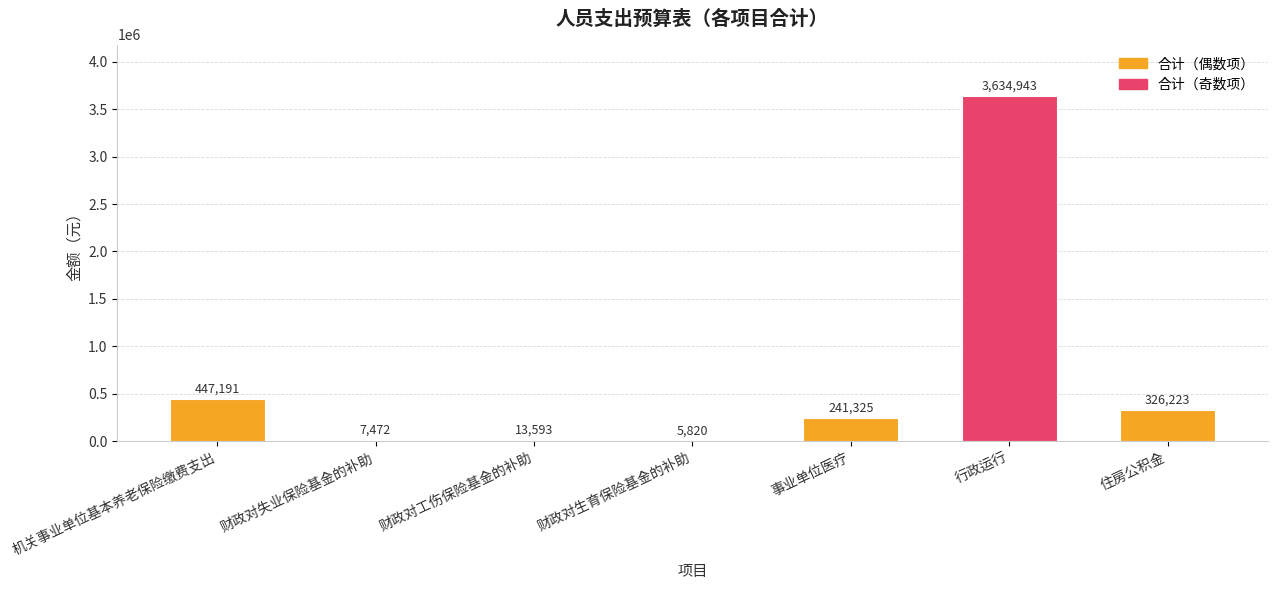

The value at 住房公积金 is 326223. True or false?

True